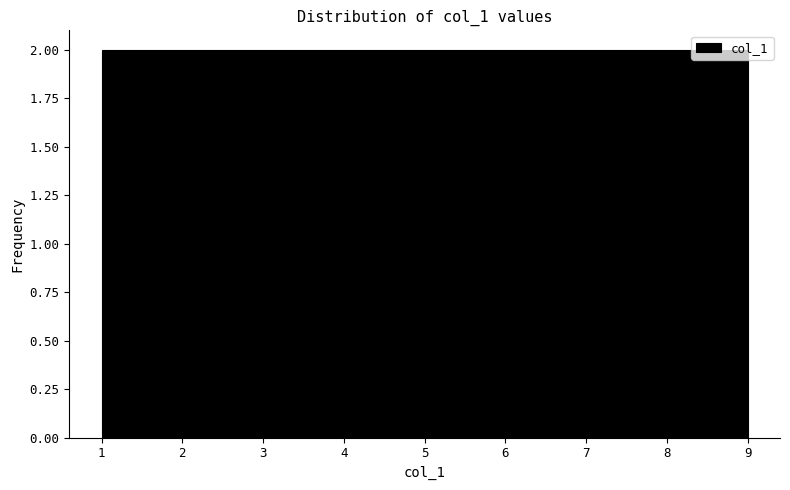

Reading left to right, list every bar in this chart as the range it spans on the x-axis followed by its height. Neither the bar edges nor the heights are printed on the chart, so give them approximately, as read against the axes.

1.0 to 1.9: 2
1.9 to 2.8: 2
2.8 to 3.7: 2
3.7 to 4.6: 2
4.6 to 5.4: 2
5.4 to 6.3: 2
6.3 to 7.2: 2
7.2 to 8.1: 2
8.1 to 9.0: 2